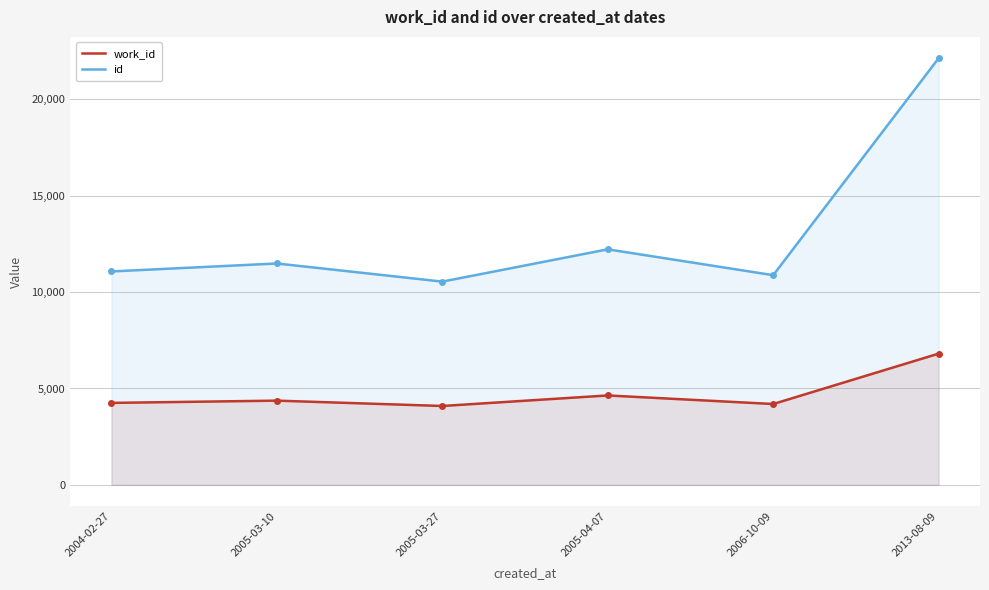

At how many categories does at least one series exceed 10307?

6